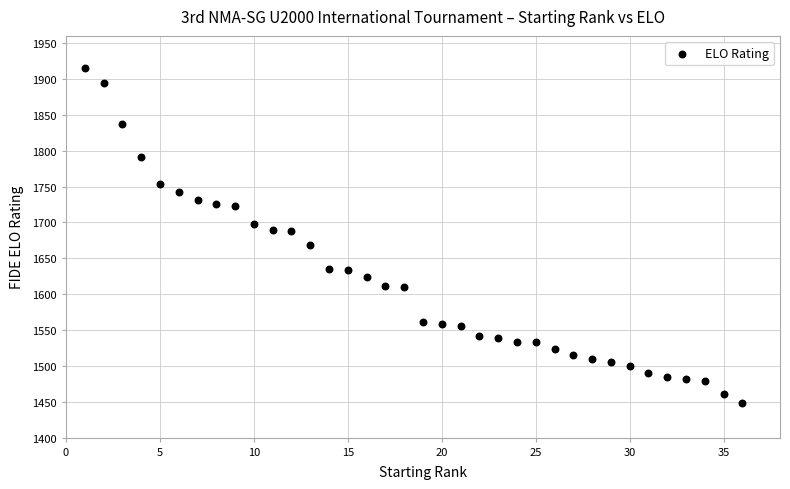

What is the range of Y values (max minus min)?

467